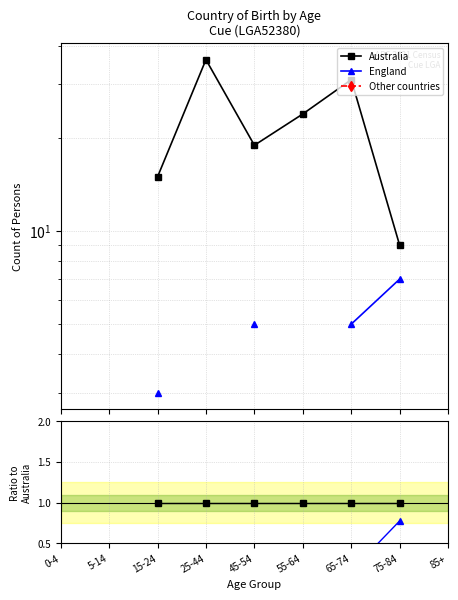

What is the label of the 2nd point from the left?

5-14